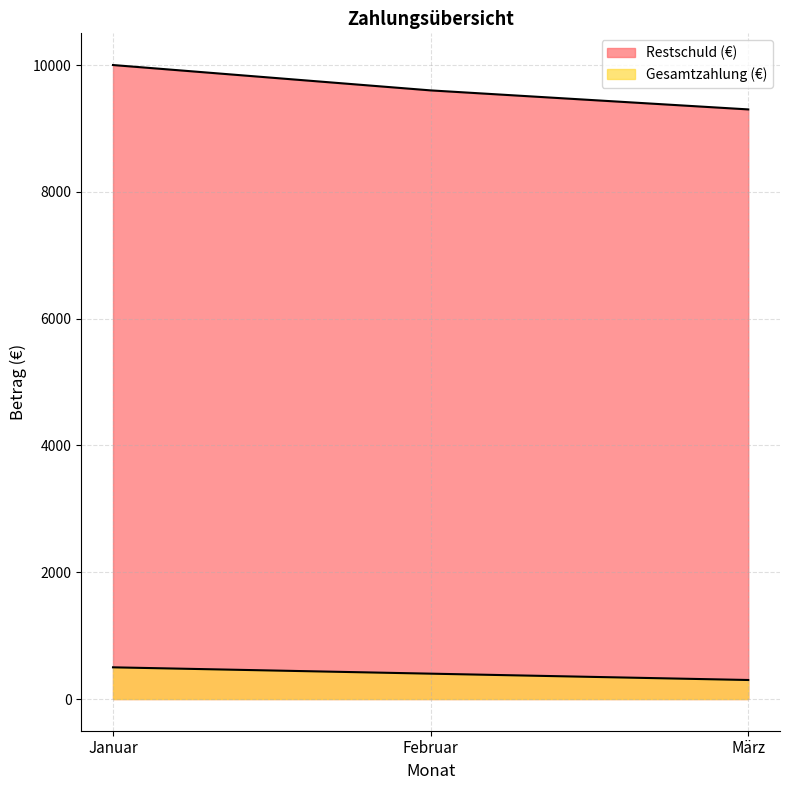

Reading left to right, transcribe all the data shown in this chart.

Restschuld (€): 10000	9600	9300
Gesamtzahlung (€): 500	400	300